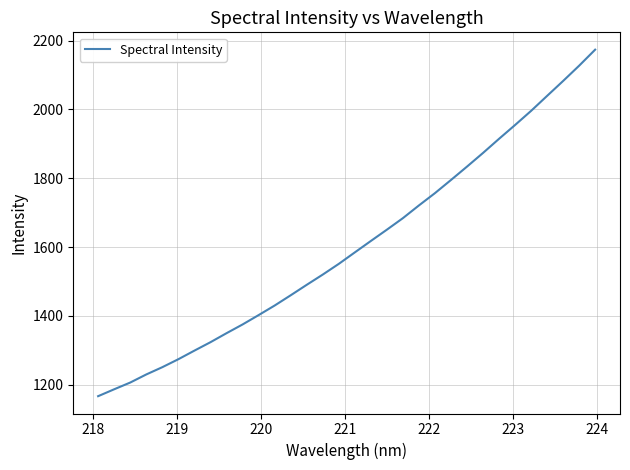

What is the difference between the maximum and minimum values?

1006.9